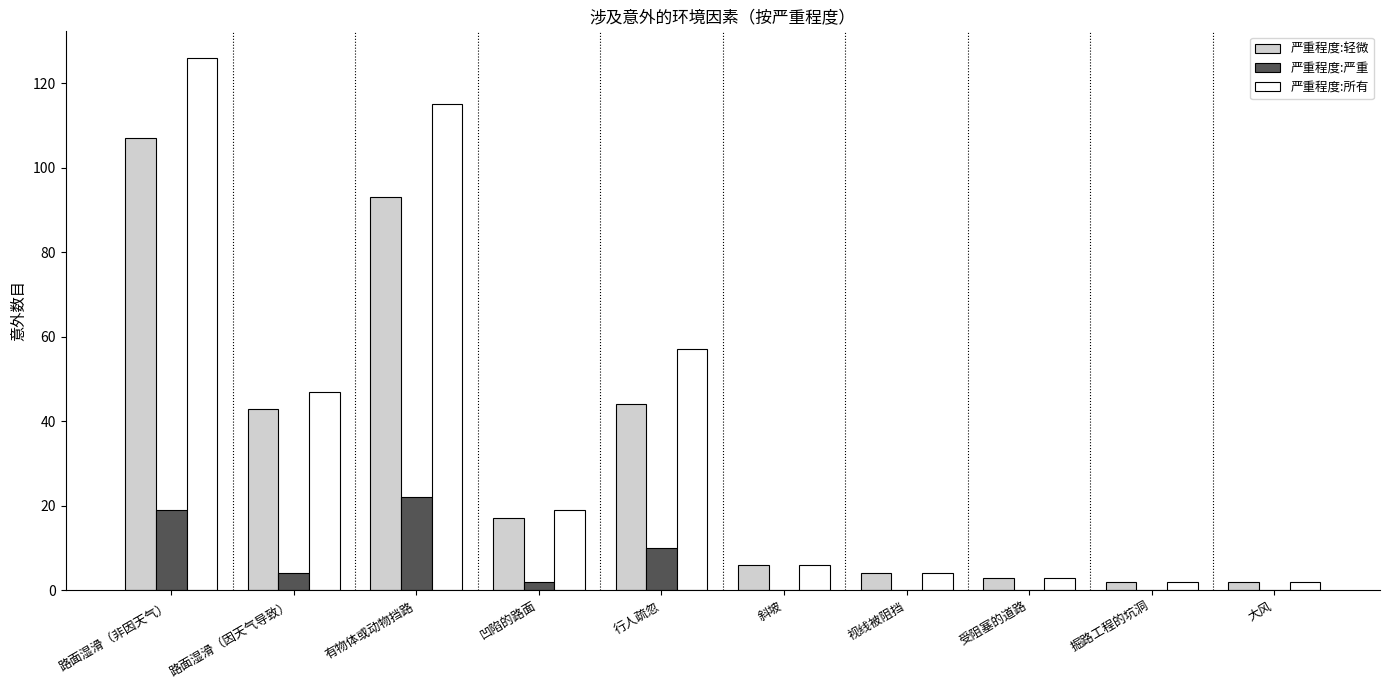

Which label corresponds to the largest value in the chart?

路面湿滑（非因天气）